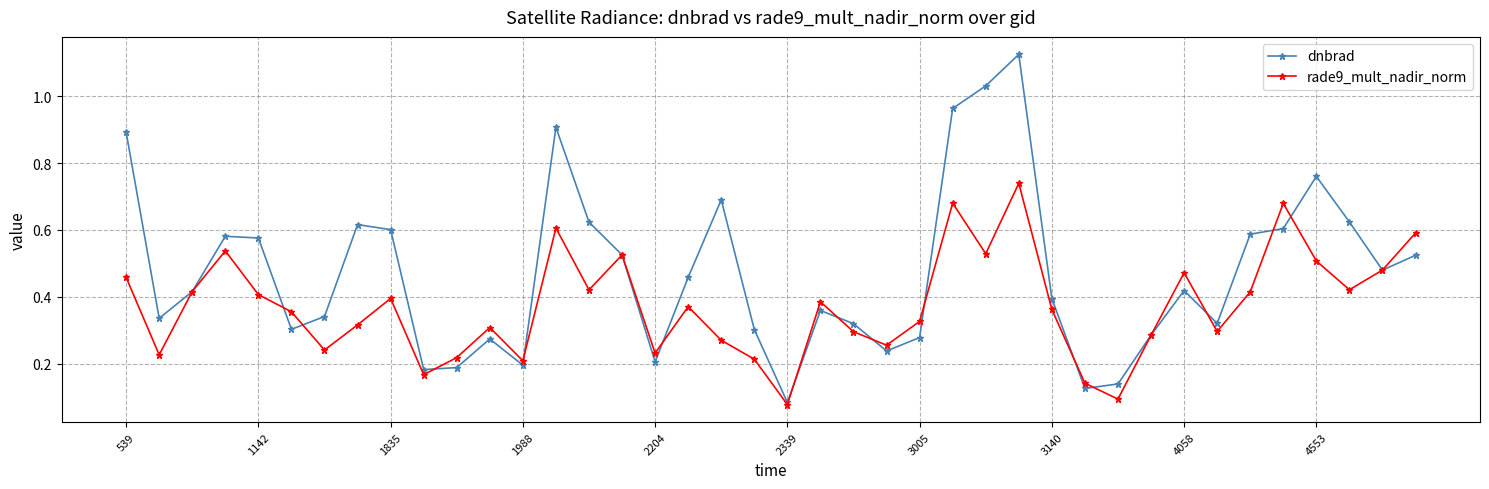

At how many categories does at least one series exceed 0?

40